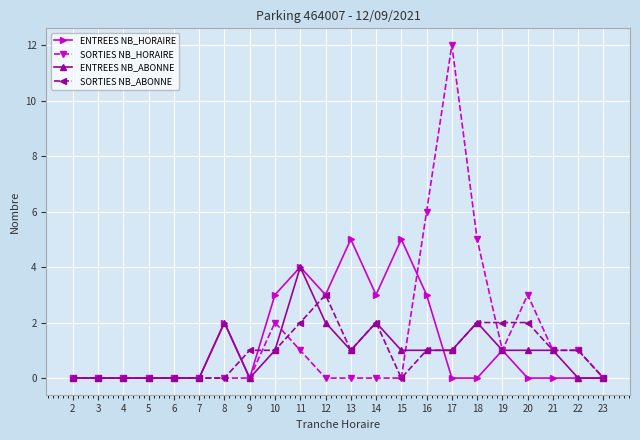

Rank the series by their maximum value, from highest to lowest.

SORTIES NB_HORAIRE, ENTREES NB_HORAIRE, ENTREES NB_ABONNE, SORTIES NB_ABONNE